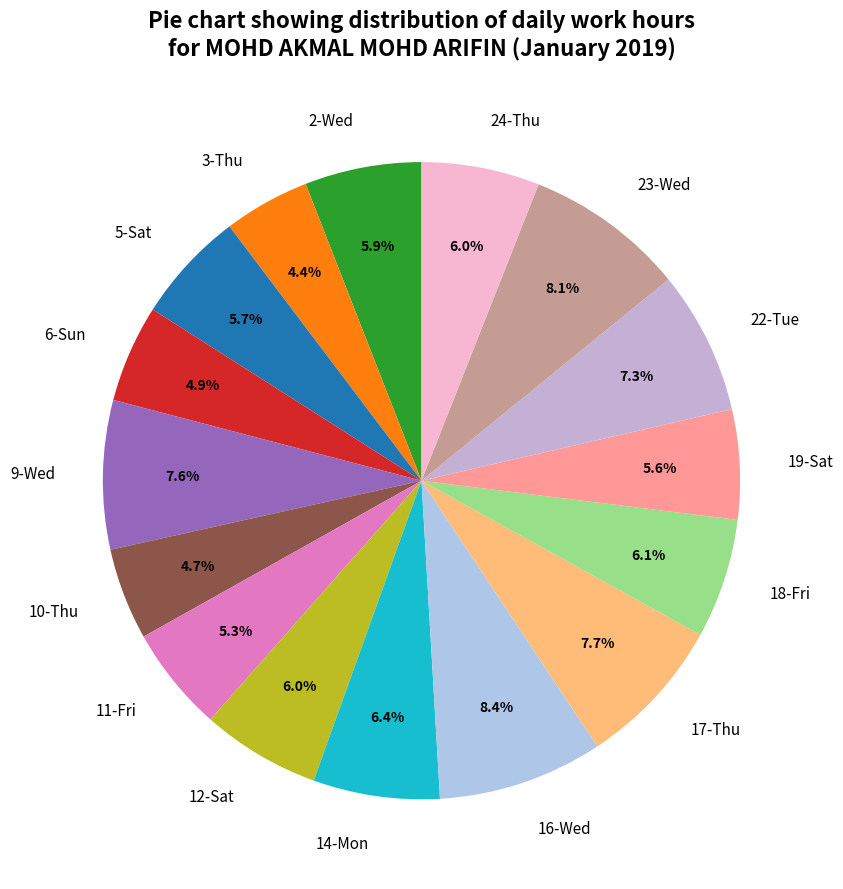

True or false: 22-Tue accounts for 7% of the total.

True